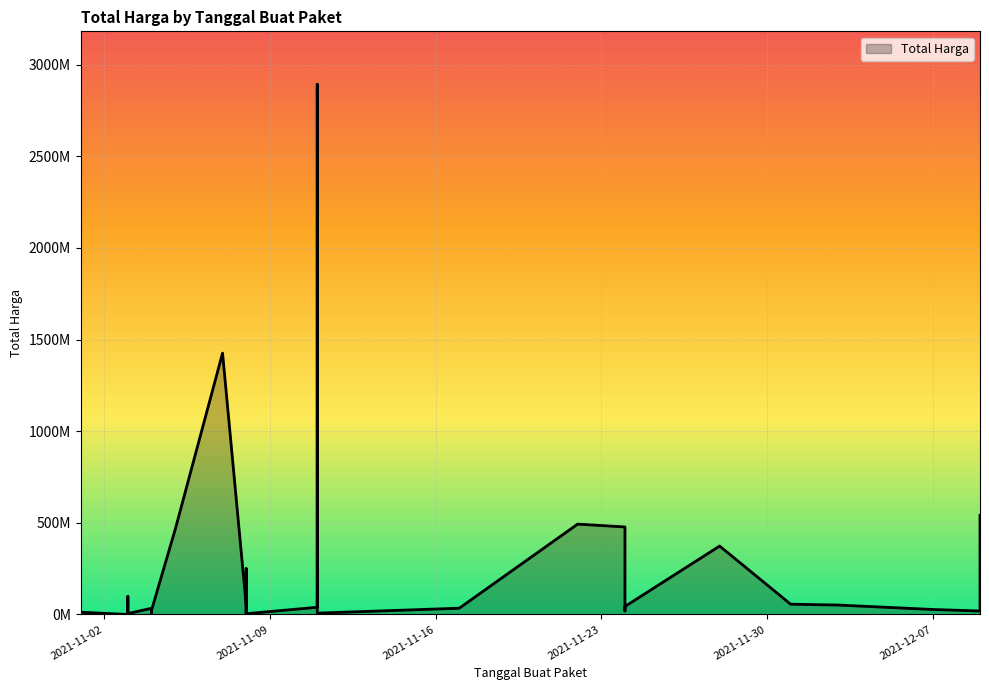

The value at 2021-11-03 is 6626686. True or false?

False